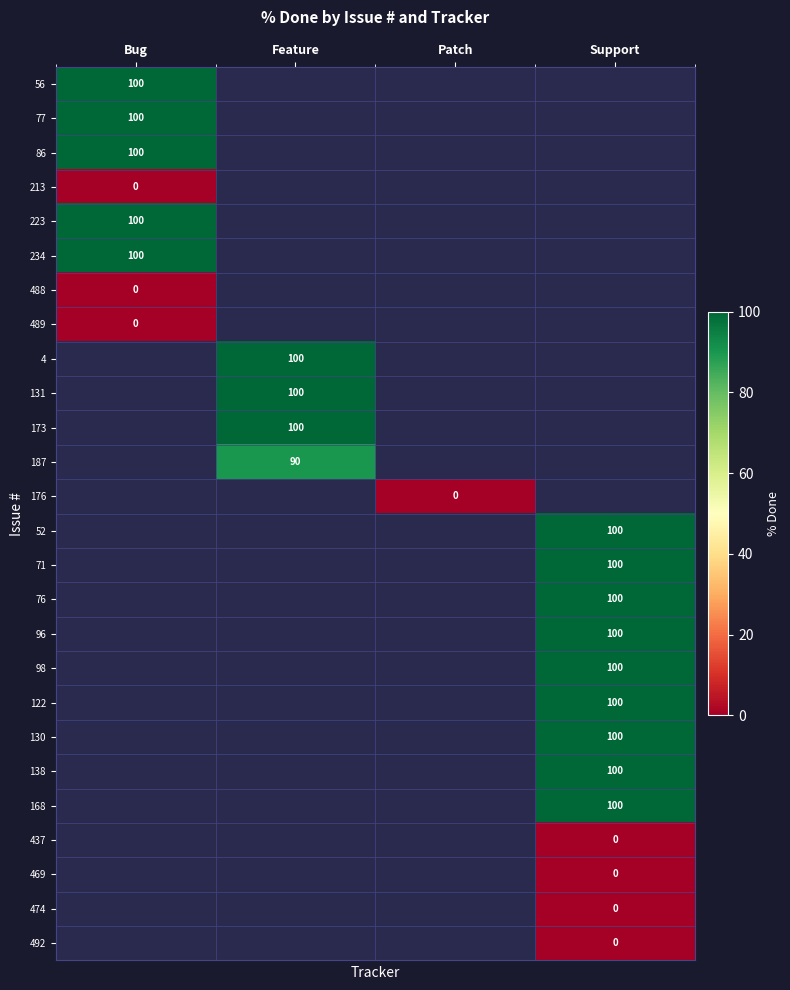

The 77 series shows 168 at Bug. True or false?

False